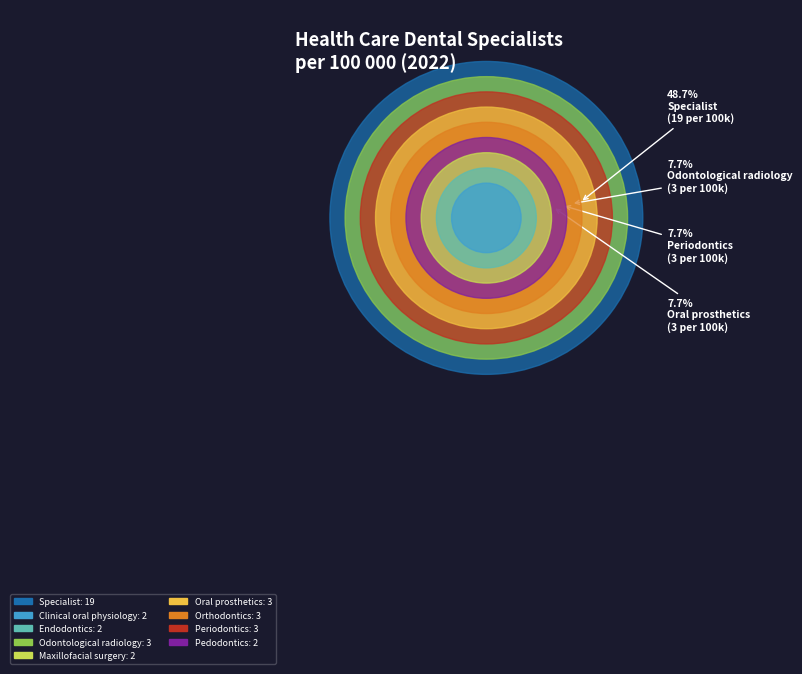

How many slices are in this pie chart?

9